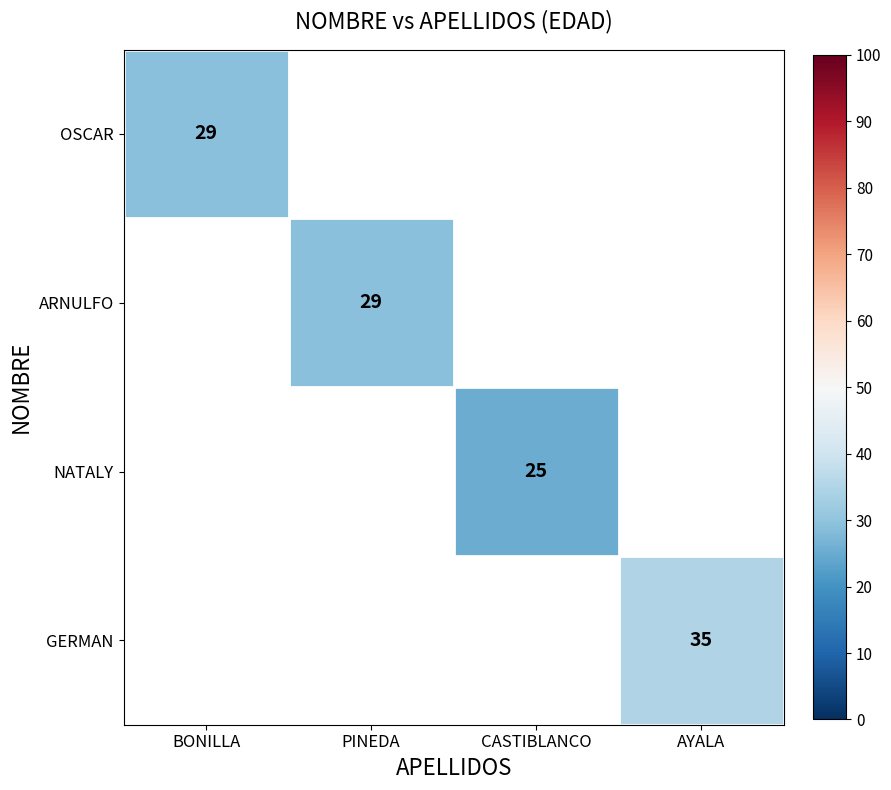

Is the value of NATALY at CASTIBLANCO greater than the value of OSCAR at BONILLA?

No